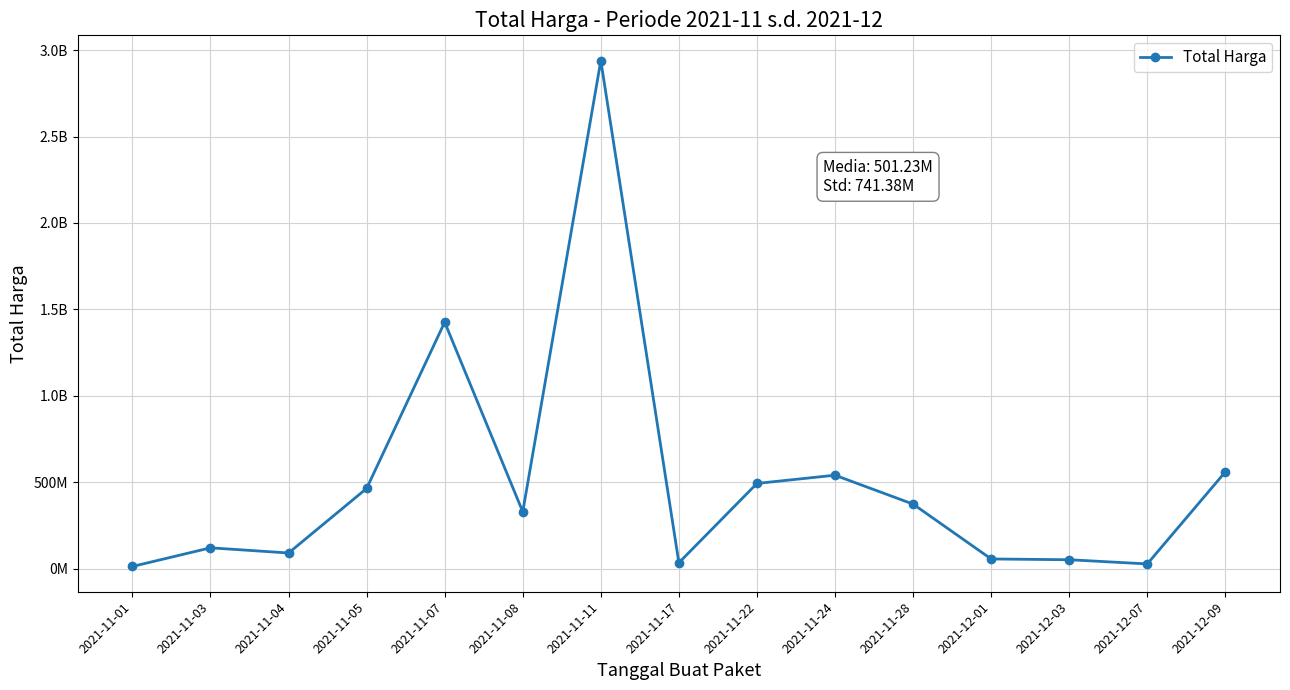

Does the chart have visible grid lines?

Yes